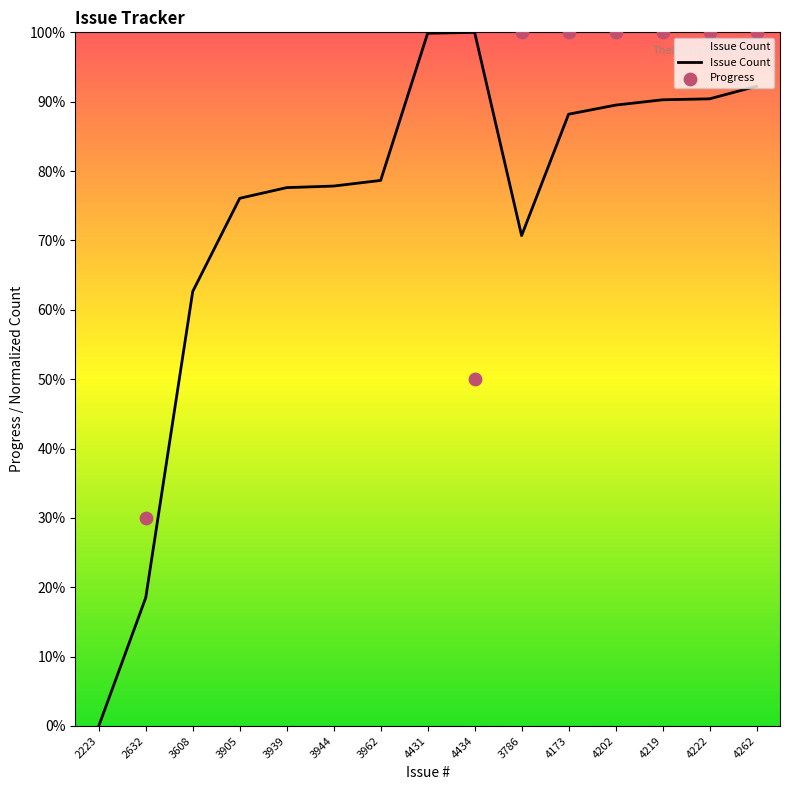

What is the change in value from 2223 to 4202?

+89.5